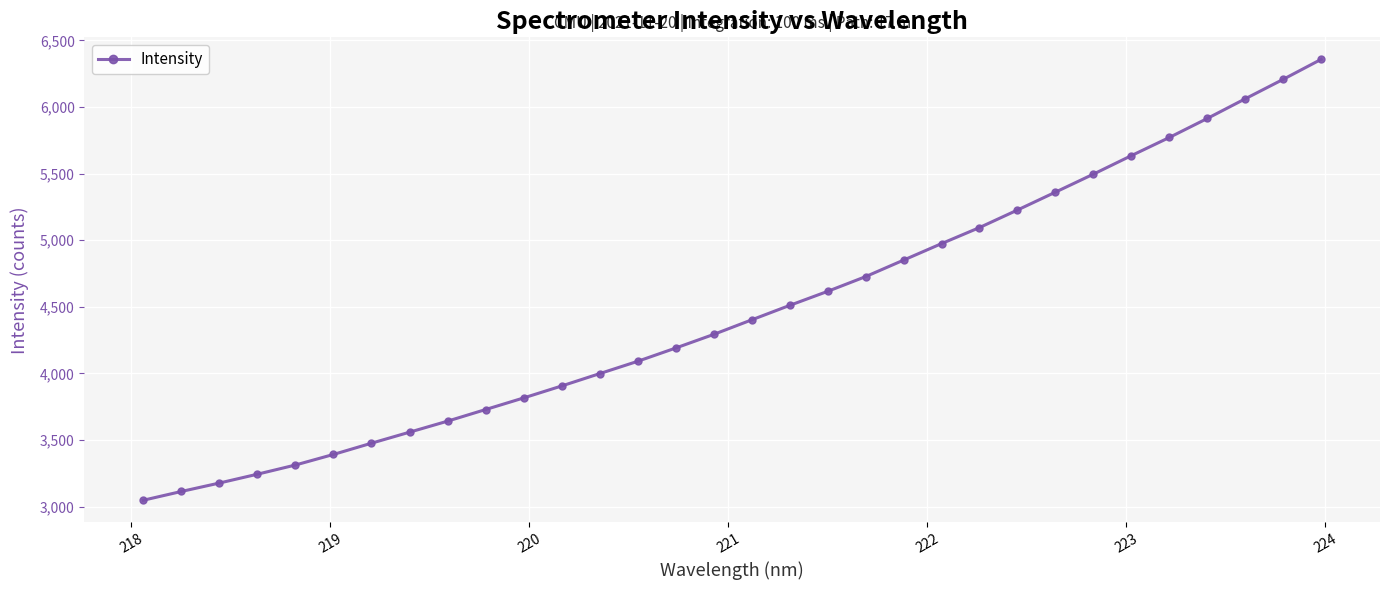

Reading left to right, transcribe all the data shown in this chart.

3047.8	3113.5	3176.9	3243.3	3312.3	3391.6	3476.0	3558.7	3641.5	3728.7	3815.7	3905.5	3998.1	4090.7	4190.2	4292.5	4401.7	4510.3	4615.8	4726.3	4850.4	4974.3	5094.9	5226.5	5360.7	5495.8	5634.9	5771.2	5913.9	6061.5	6207.7	6357.5